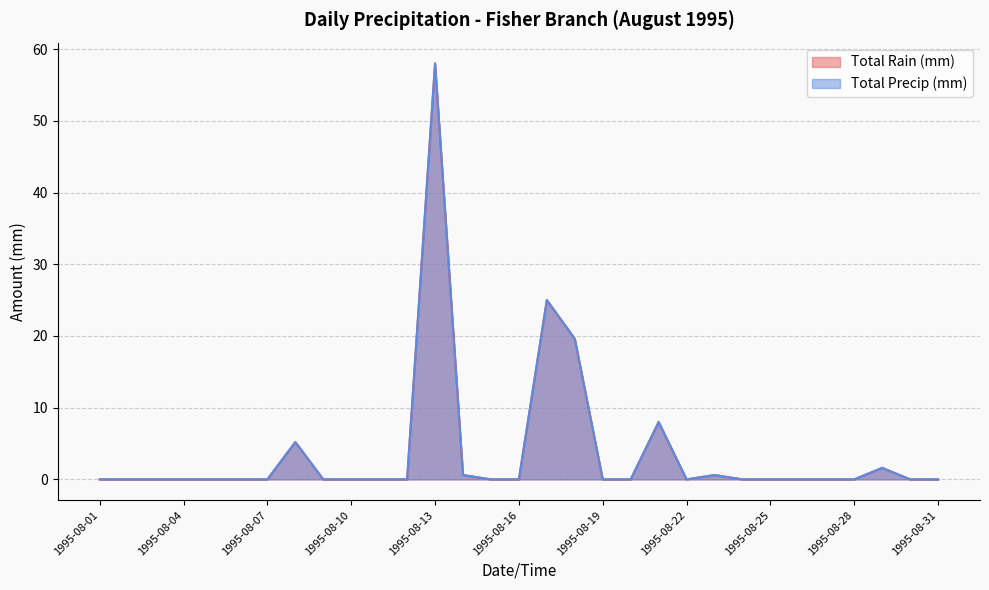

True or false: Total Rain (mm) and Total Precip (mm) intersect in this chart.

False